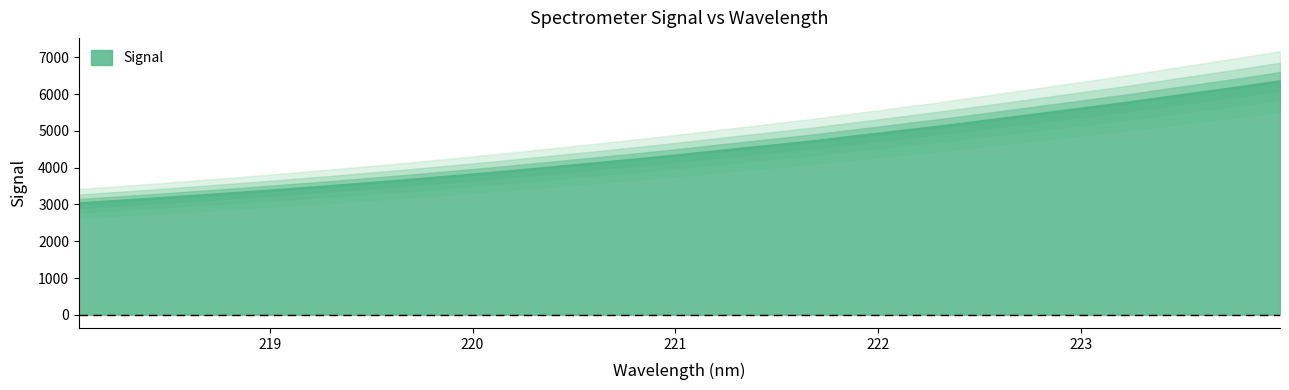

How many values are below 4396?

16